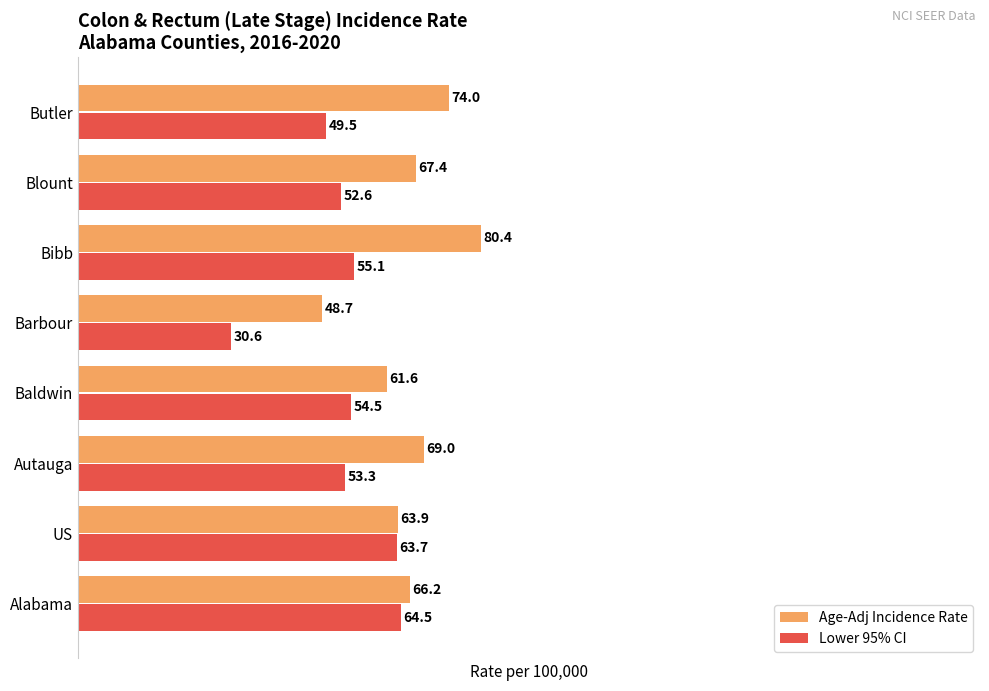

Rank the categories by Age-Adj Incidence Rate value from lowest to highest.

Barbour, Baldwin, US, Alabama, Blount, Autauga, Butler, Bibb